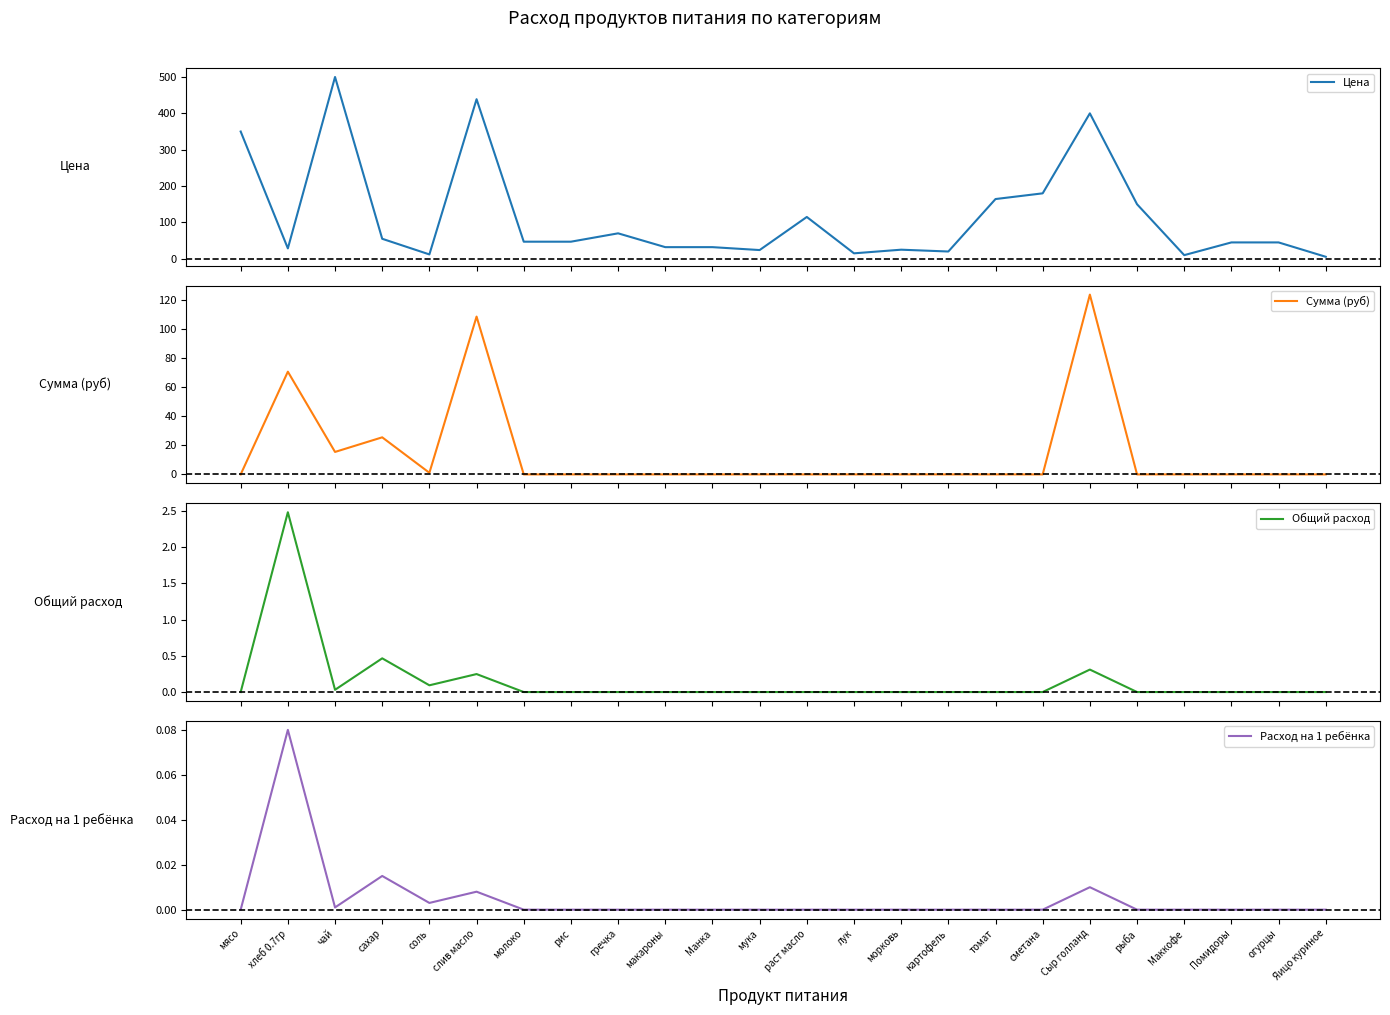

Is it true that Цена equals 24.0 at мука?

True